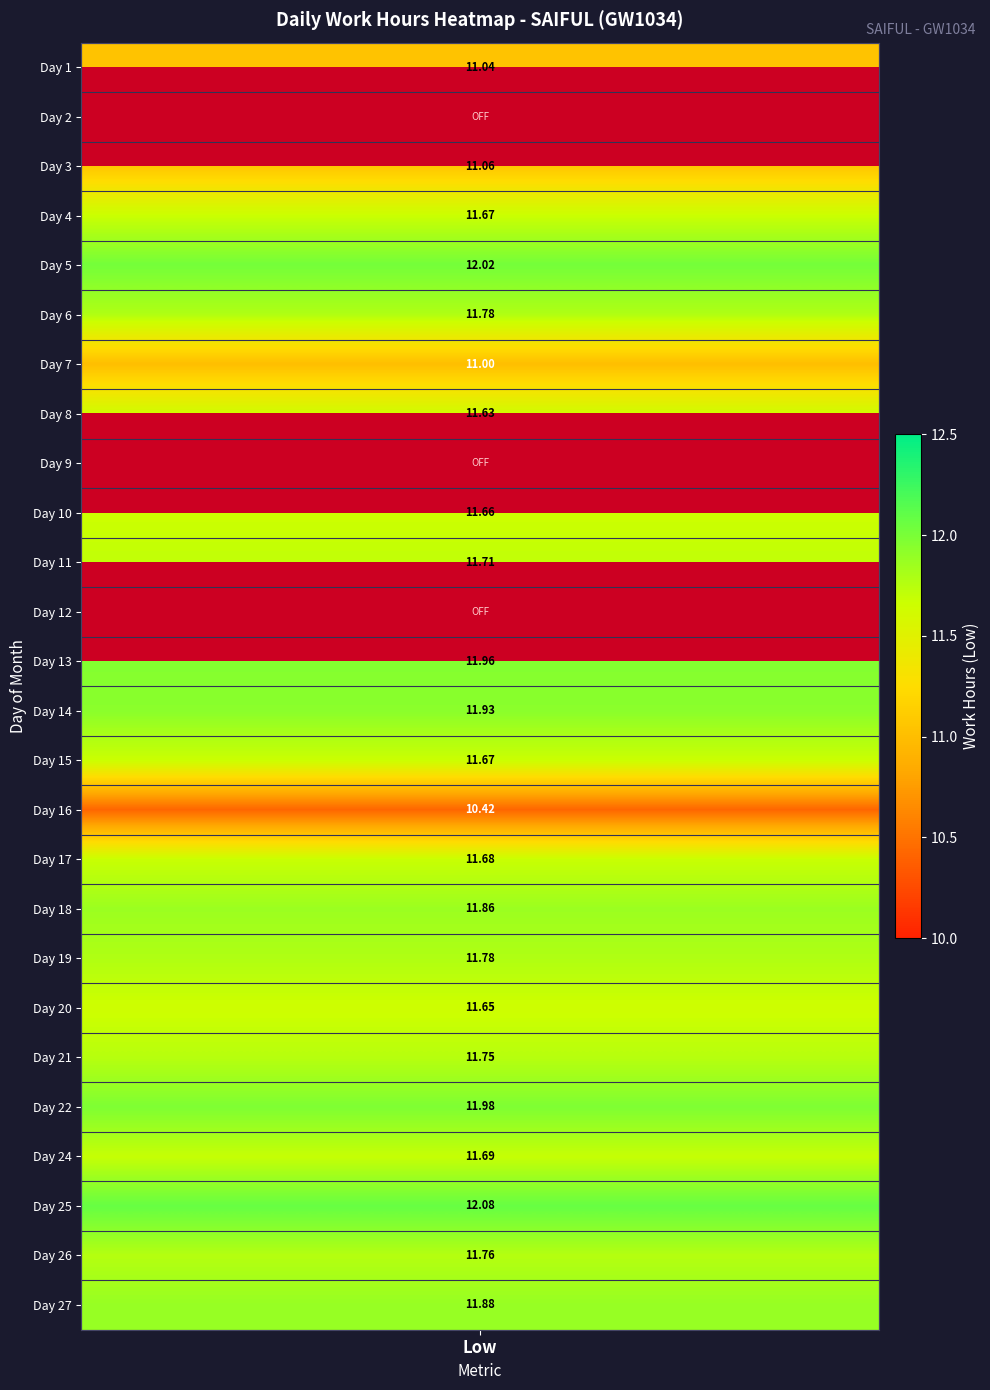

List the series in order of their peak value, lowest first.

2, 9, 12, 16, 7, 1, 3, 8, 20, 10, 4, 15, 17, 24, 11, 21, 26, 6, 19, 18, 27, 14, 13, 22, 5, 25